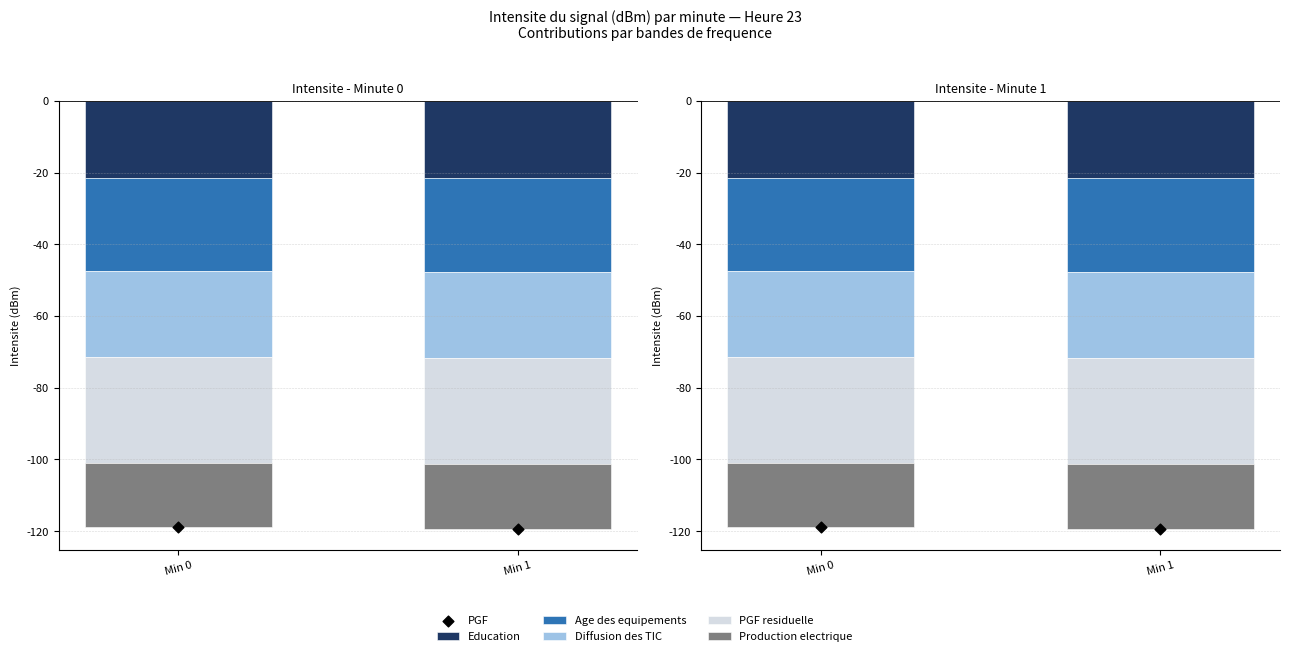

What are all the series names shown in the legend?

Education, Age des equipements, Diffusion des TIC, PGF residuelle, Production electrique, PGF